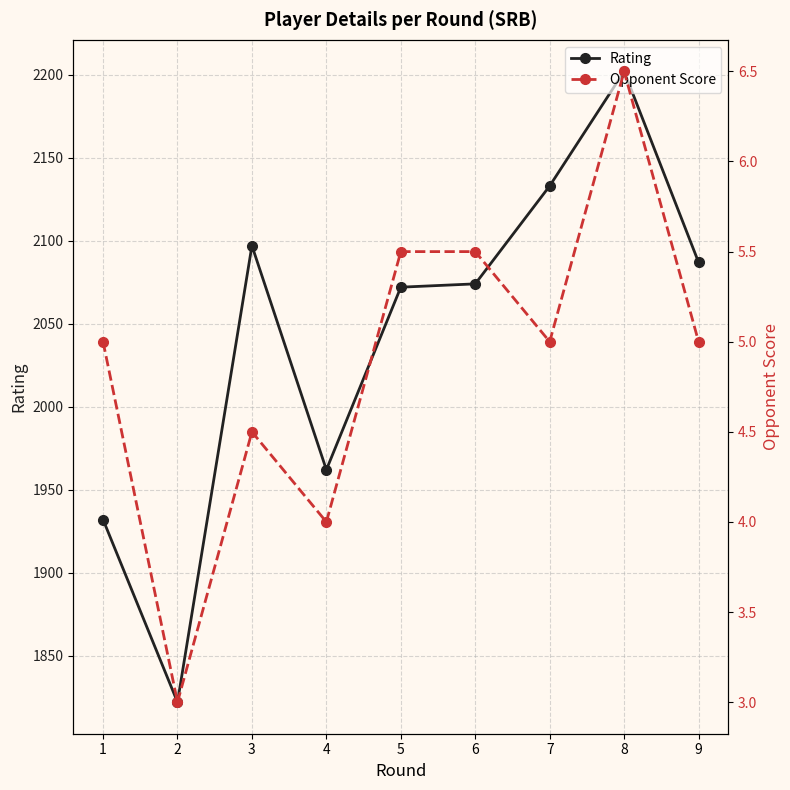

Where is Opponent Score nearest to the value 4?

4